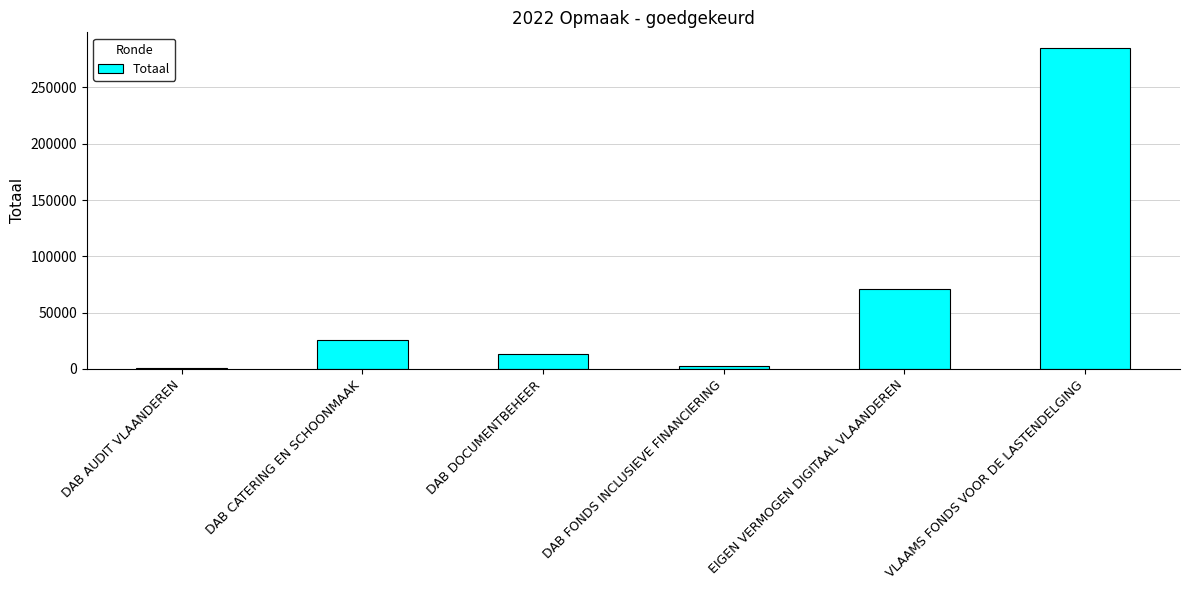

What is the change in value from DAB CATERING EN SCHOONMAAK to VLAAMS FONDS VOOR DE LASTENDELGING?

+258706